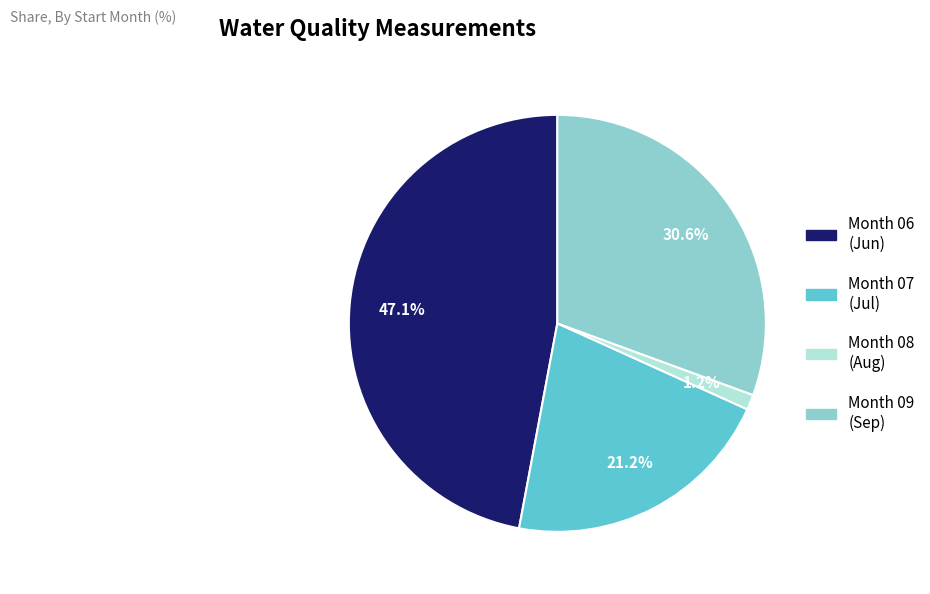

Is there any slice that represents more than half of the pie?

No